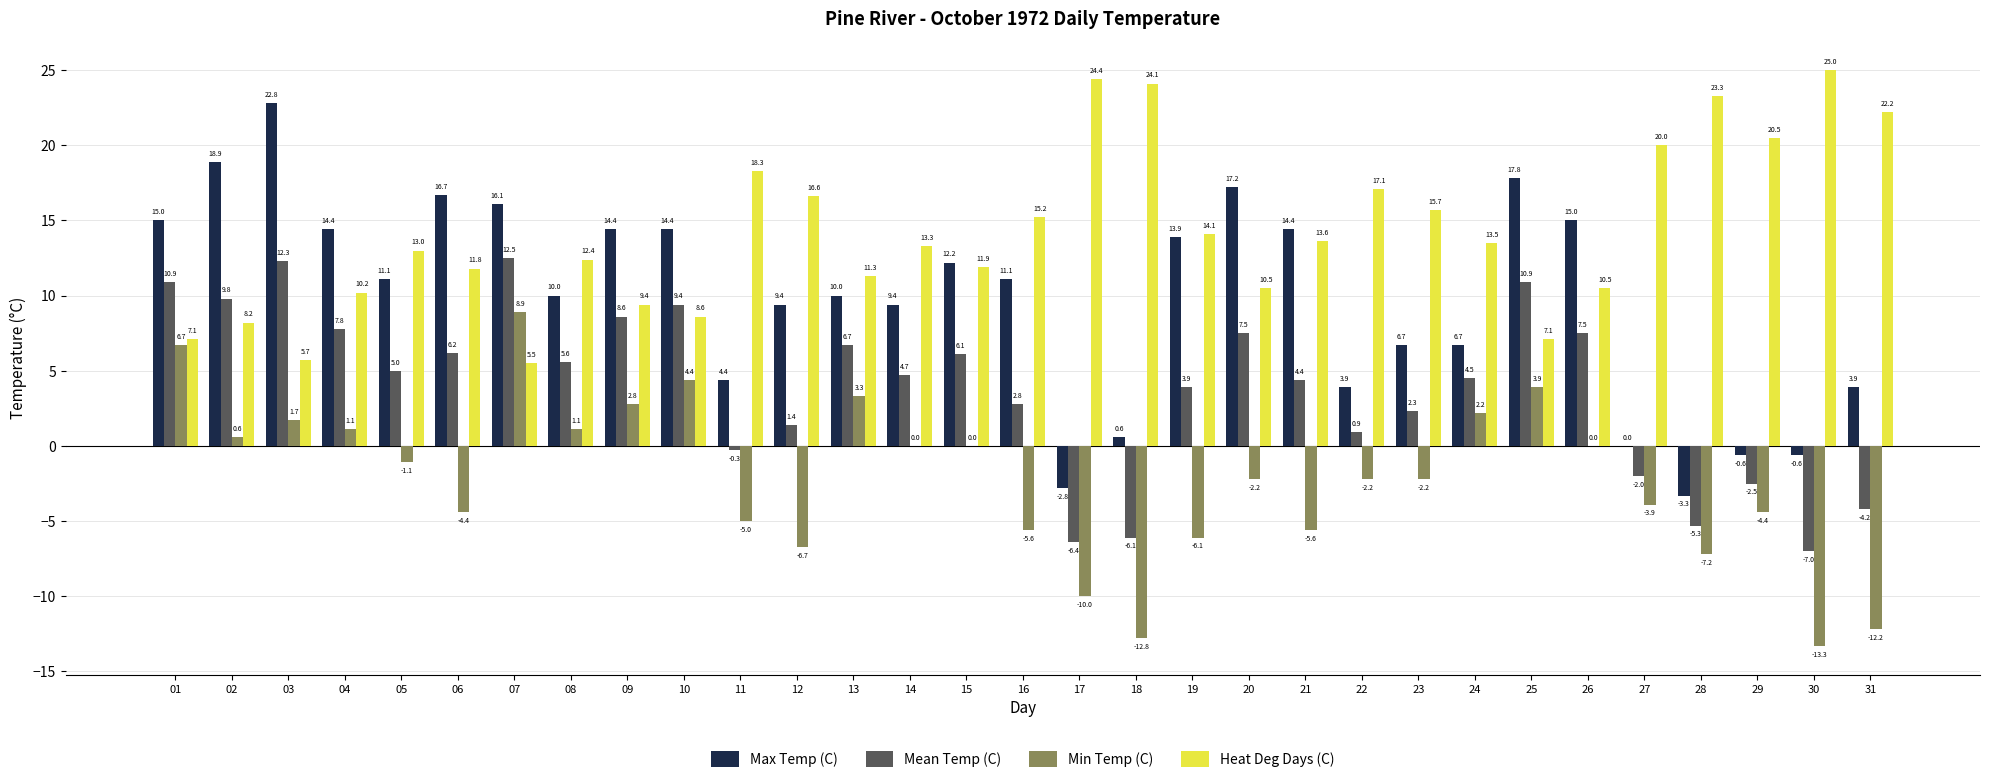

Which series has the largest range (max minus min)?

Max Temp (C)